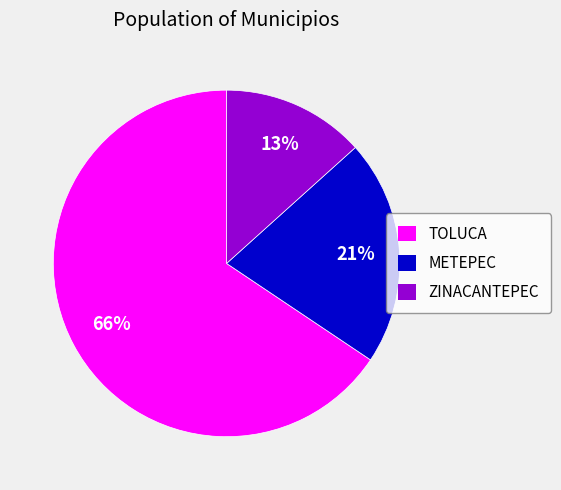

What percentage is the TOLUCA slice, to the nearest percent?

66%